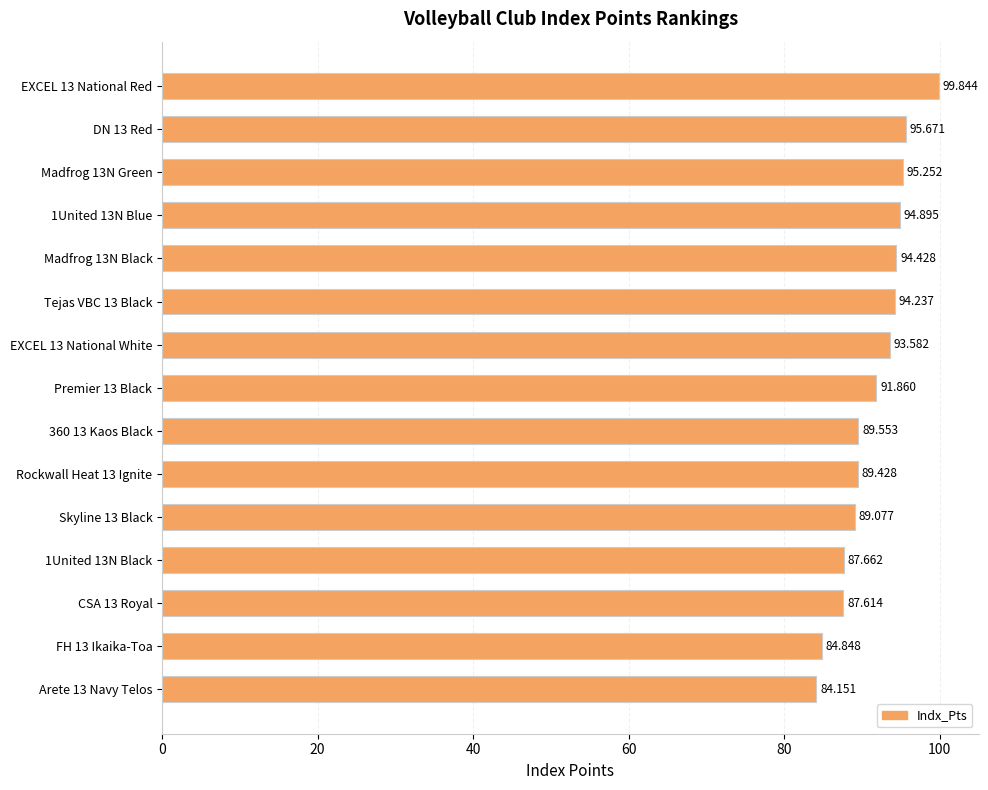

How many bars are there in total?

15